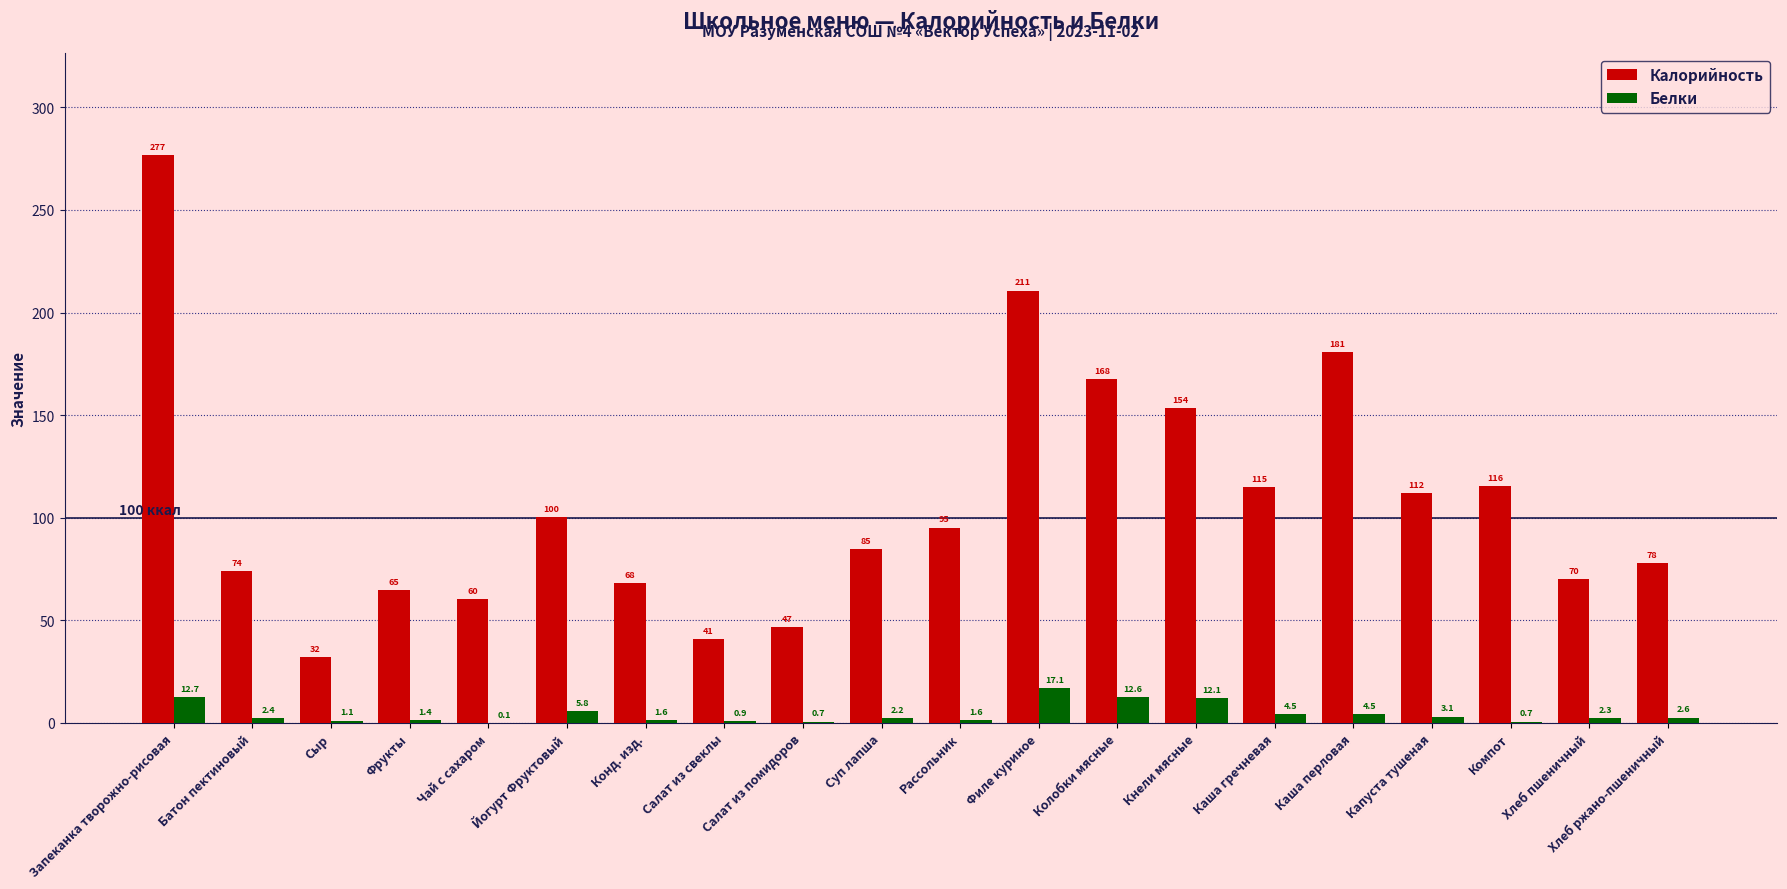

What is the difference between the Калорийность values at Компот and Филе куриное?

95.1